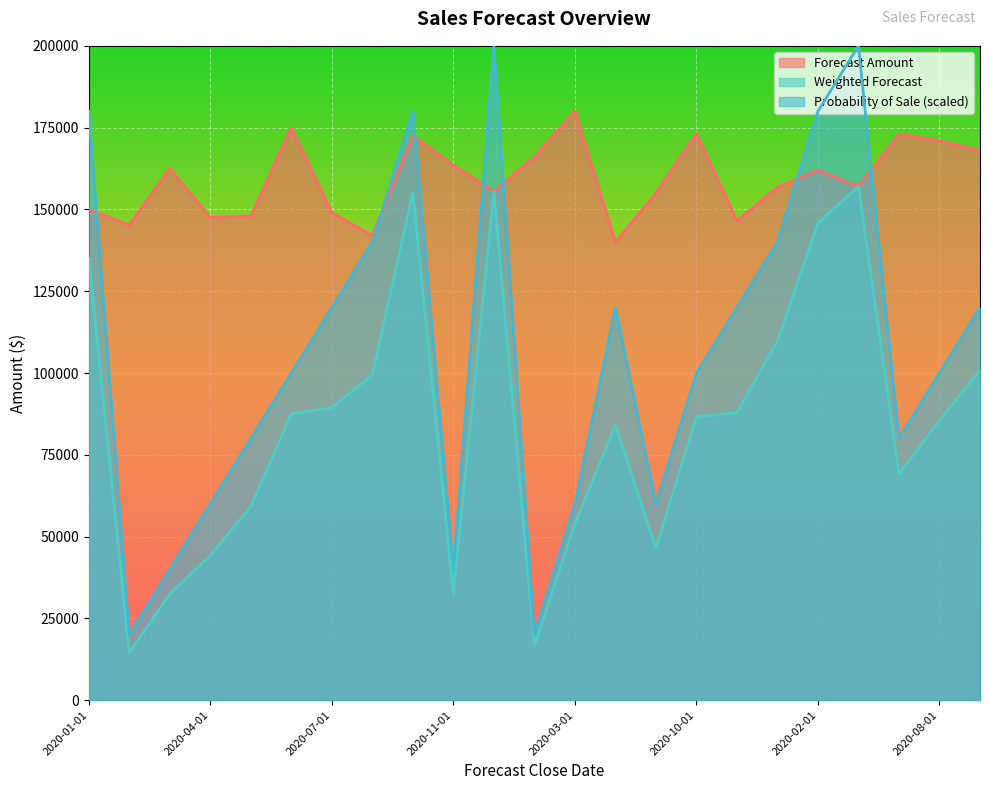

True or false: Weighted Forecast has a value of 185373 at 2020-01-01.

False